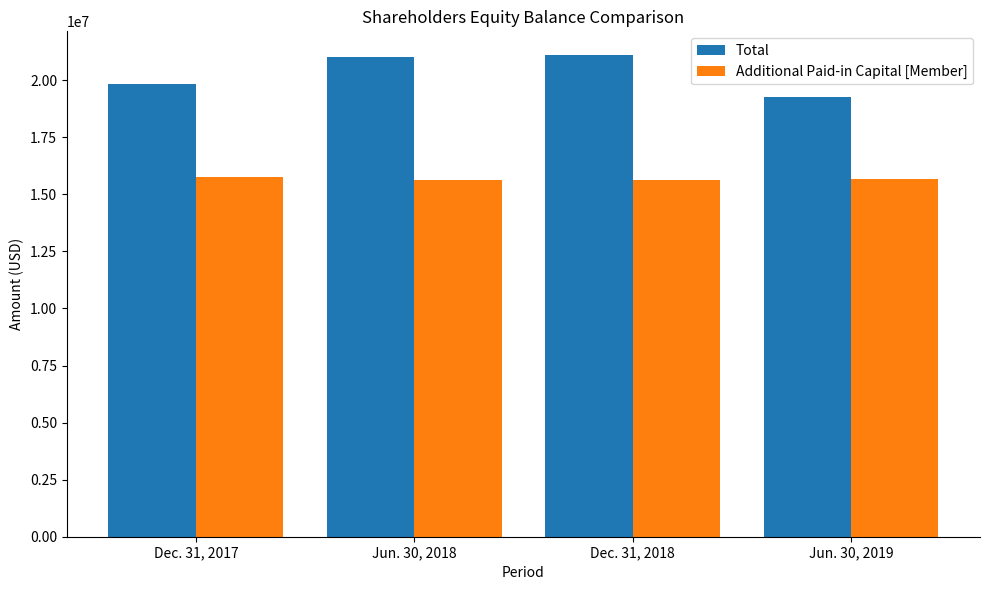

List the series in order of their peak value, highest first.

Total, Additional Paid-in Capital [Member]